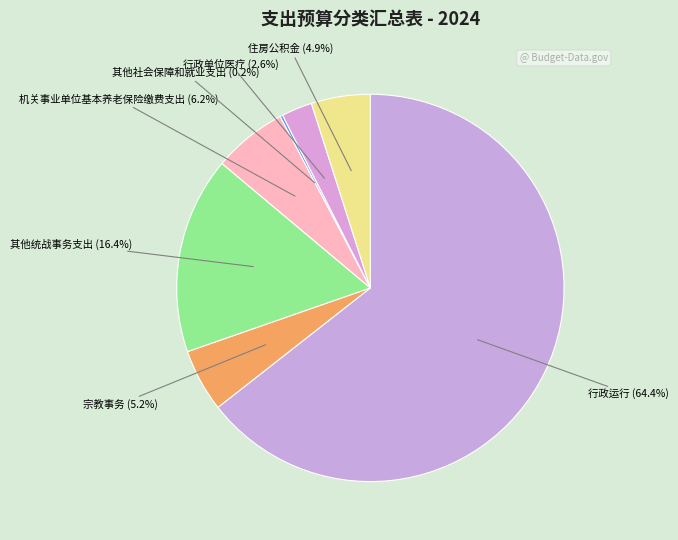

To the nearest percent, what is the difference between the 其他统战事务支出 and 宗教事务 slice percentages?

11%